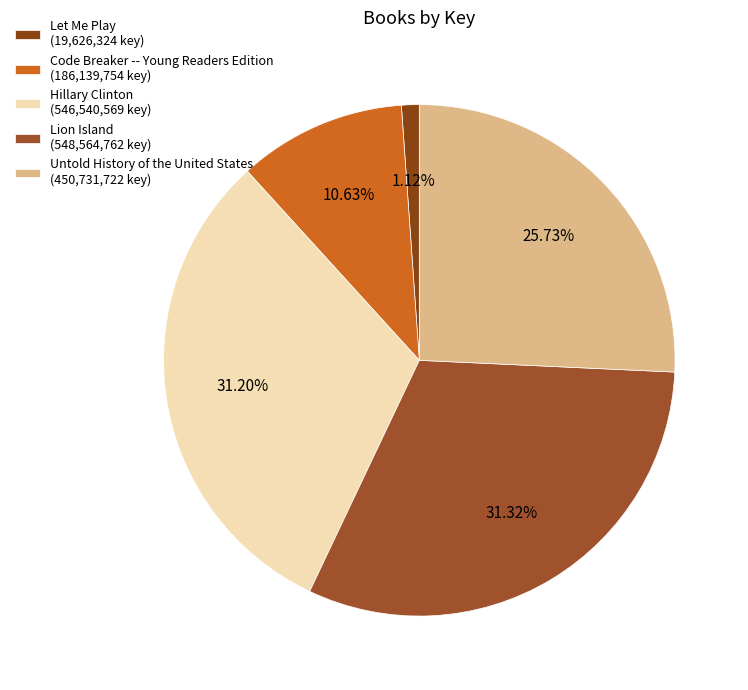

Is it true that Let Me Play is 11% of the pie?

False